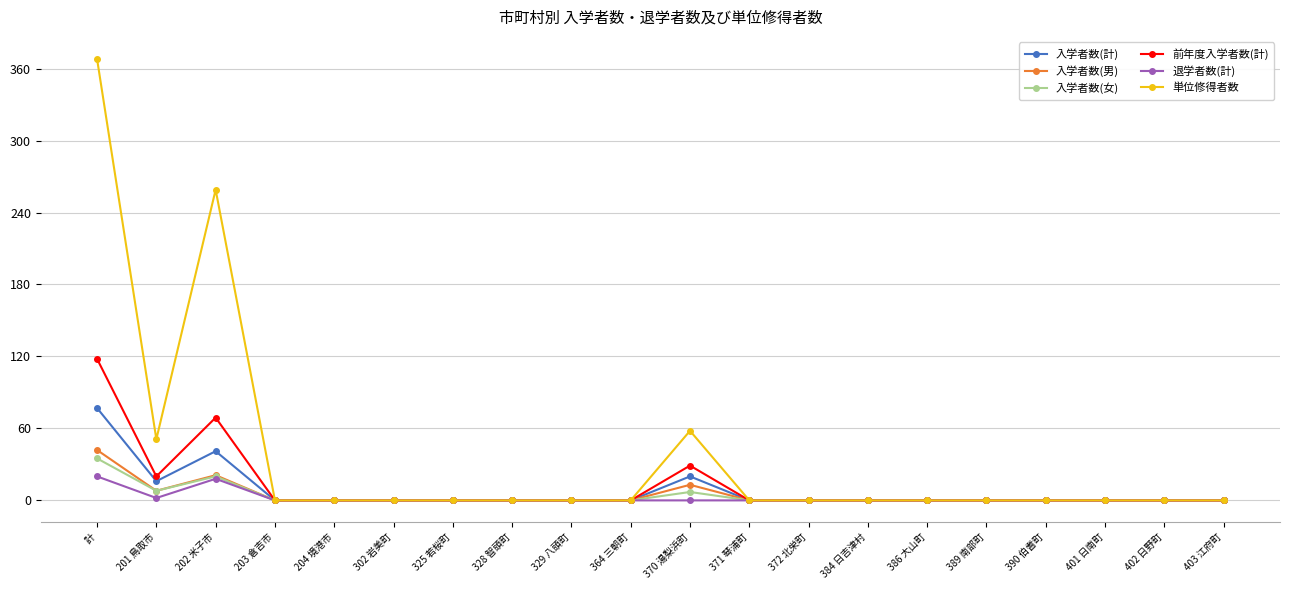

What is the sum of all 入学者数(計) values?

154